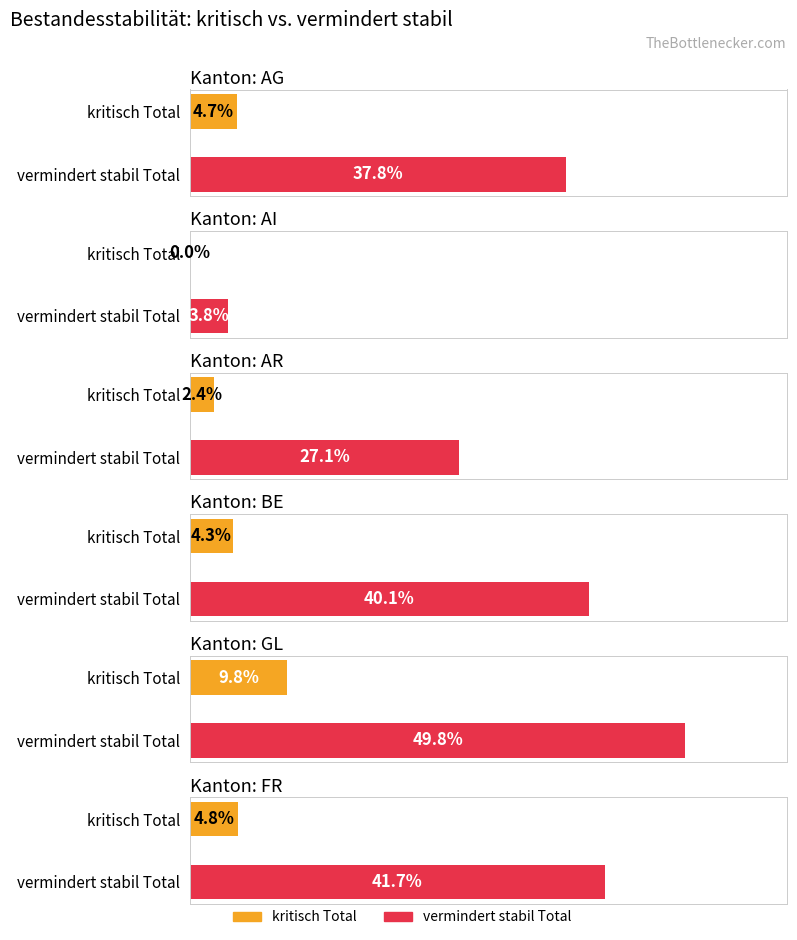

At which category is the sum across all series the highest?

GL